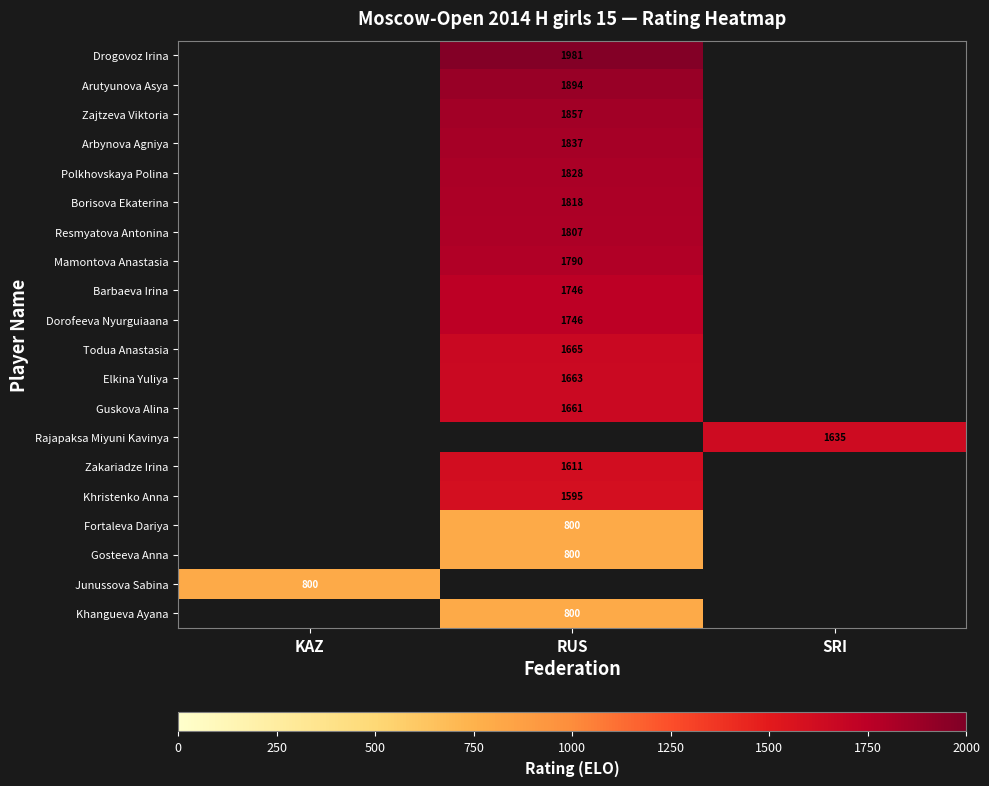

Is the value of Arbynova Agniya at RUS greater than the value of Arutyunova Asya at RUS?

No